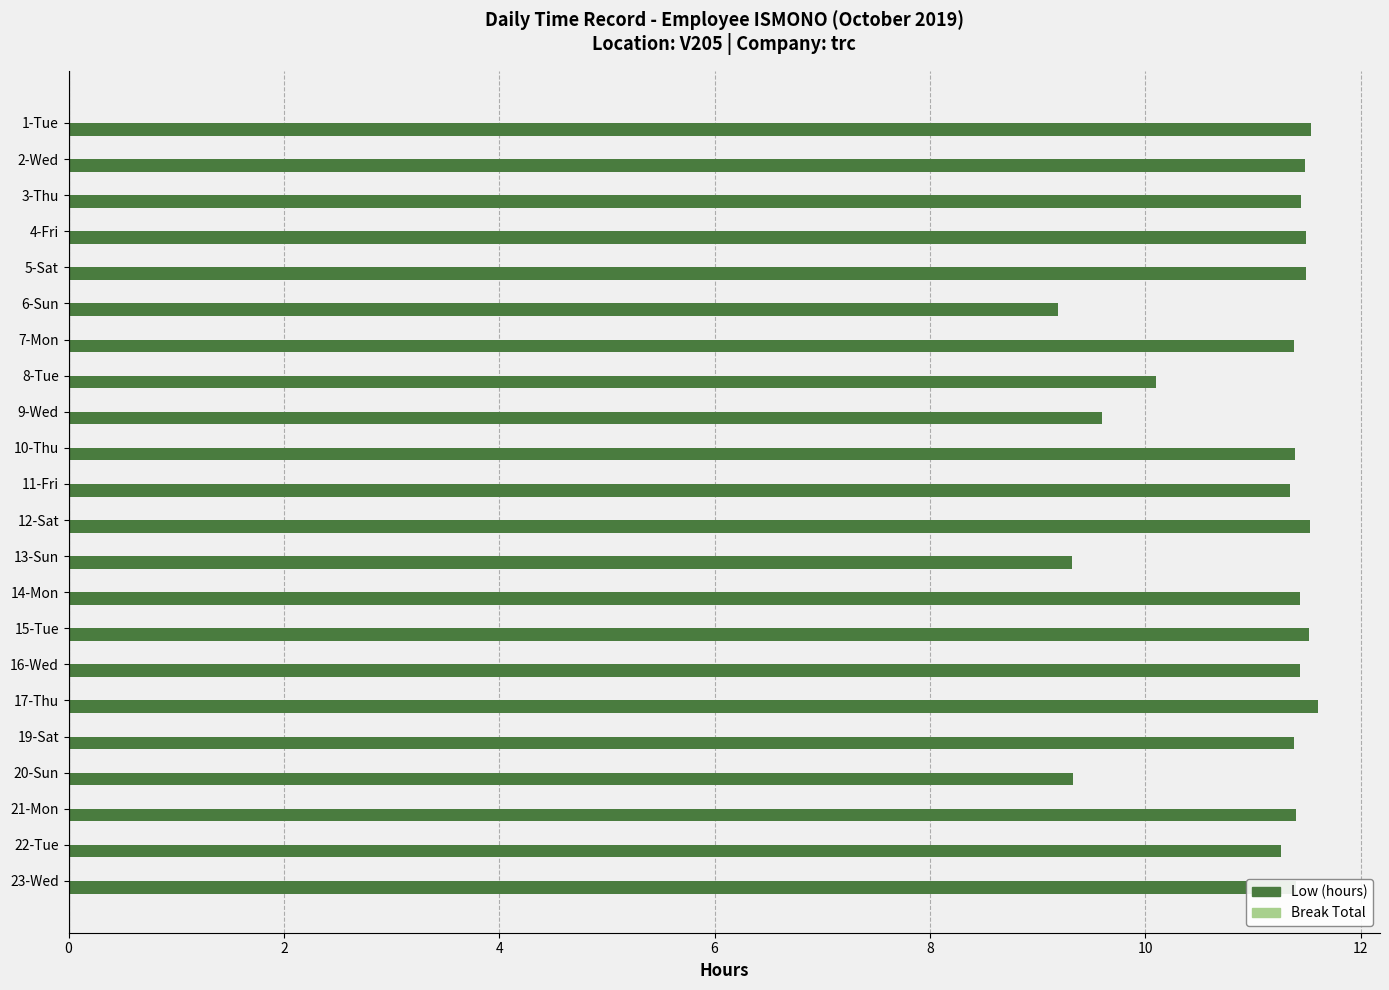

Count the number of values greater than 11.

17